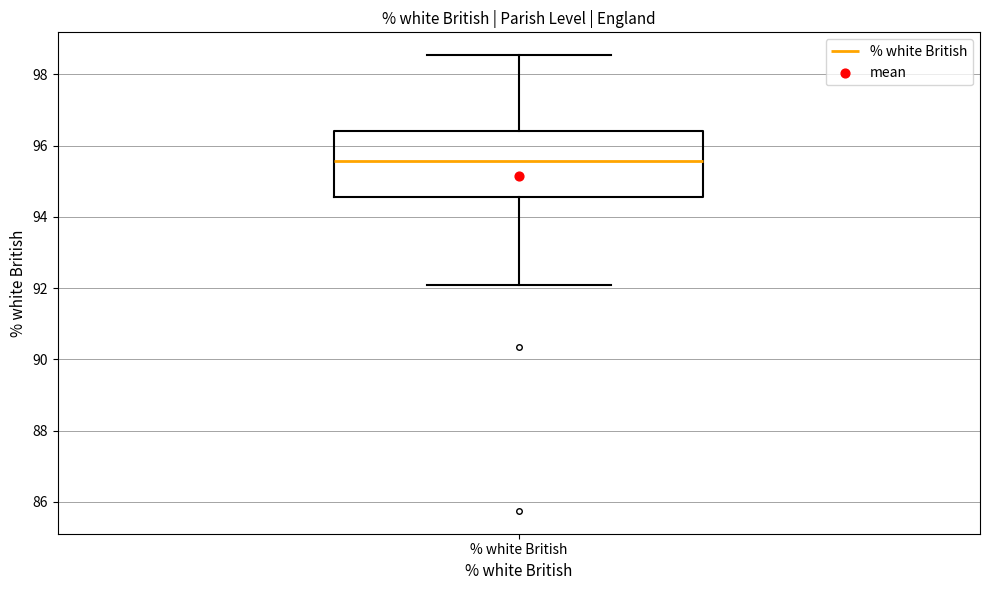

Transcribe this box plot: give where the median line is, the range the box spans, and where the two whiskers end, as read against the y-axis. The values are not printed on the chart, so give them approximately, as read against the axis.

median 95.6, box 94.6 to 96.4, whiskers 92.0 to 98.6